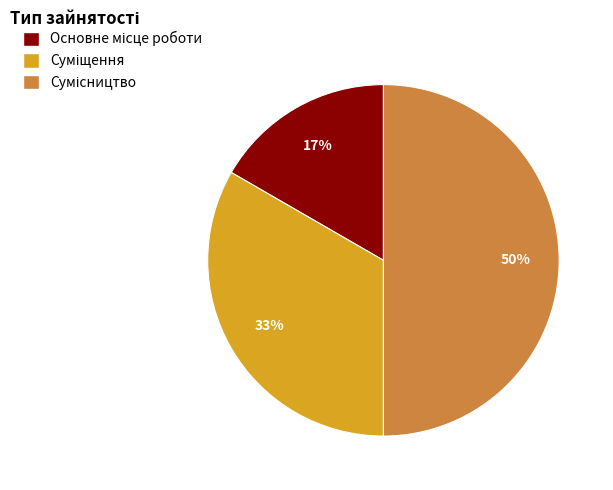

To the nearest percent, what is the average slice percentage?

33%